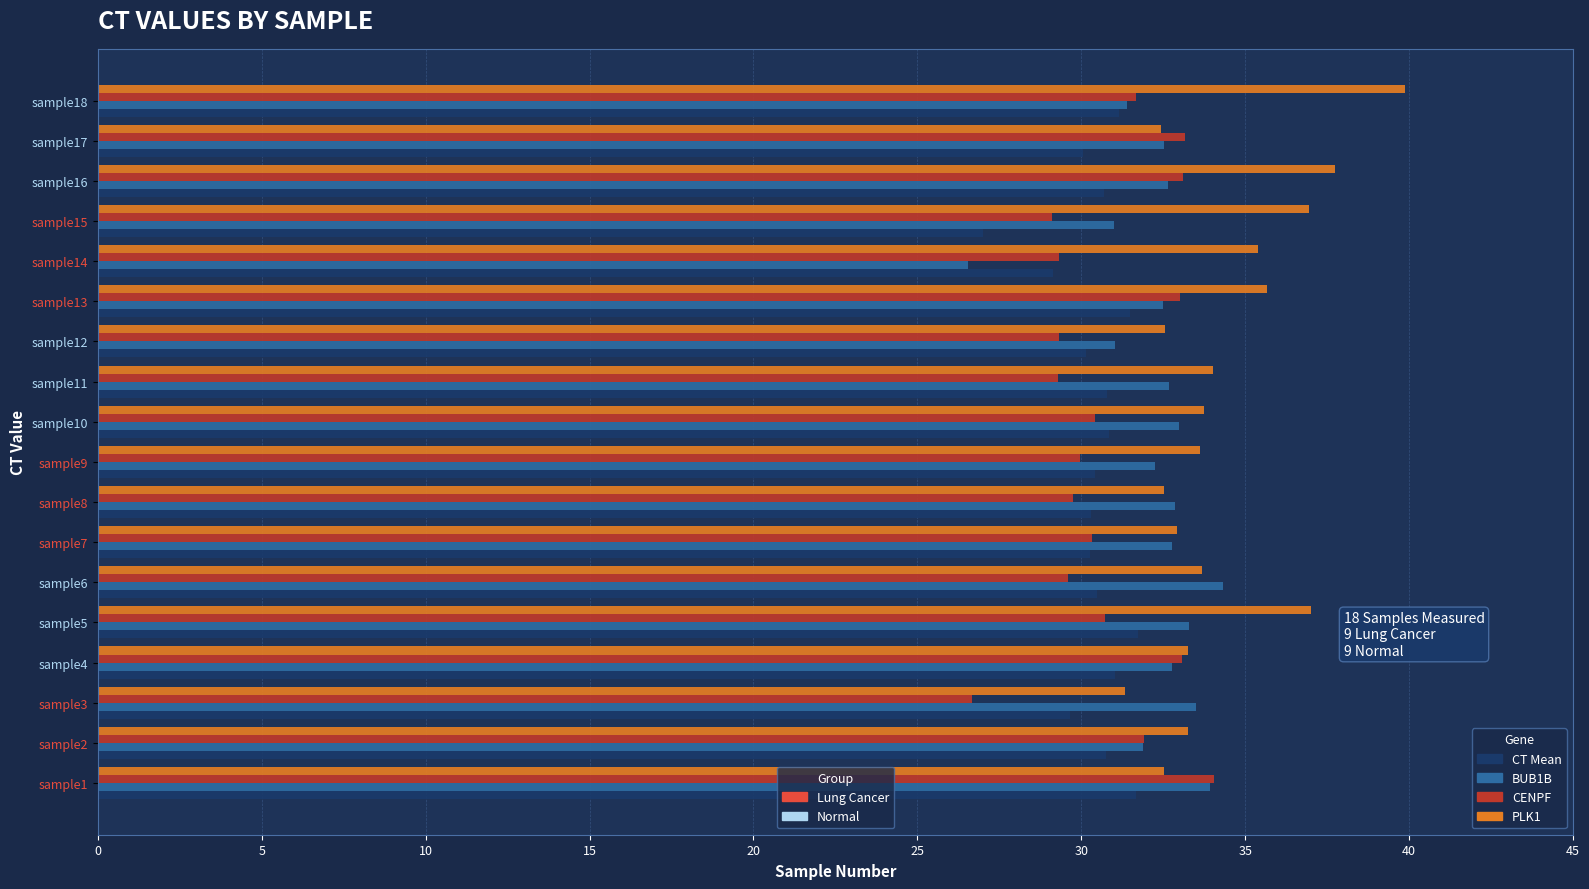

What is the total value across all series at sample7?

126.3